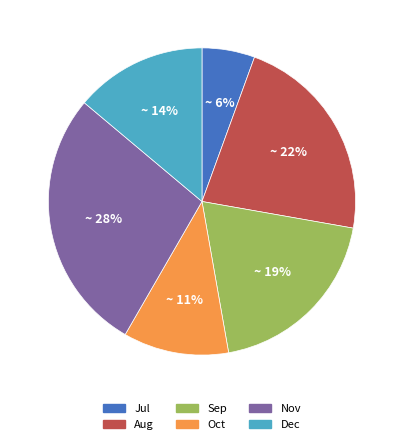

How many segments does this pie chart have?

6